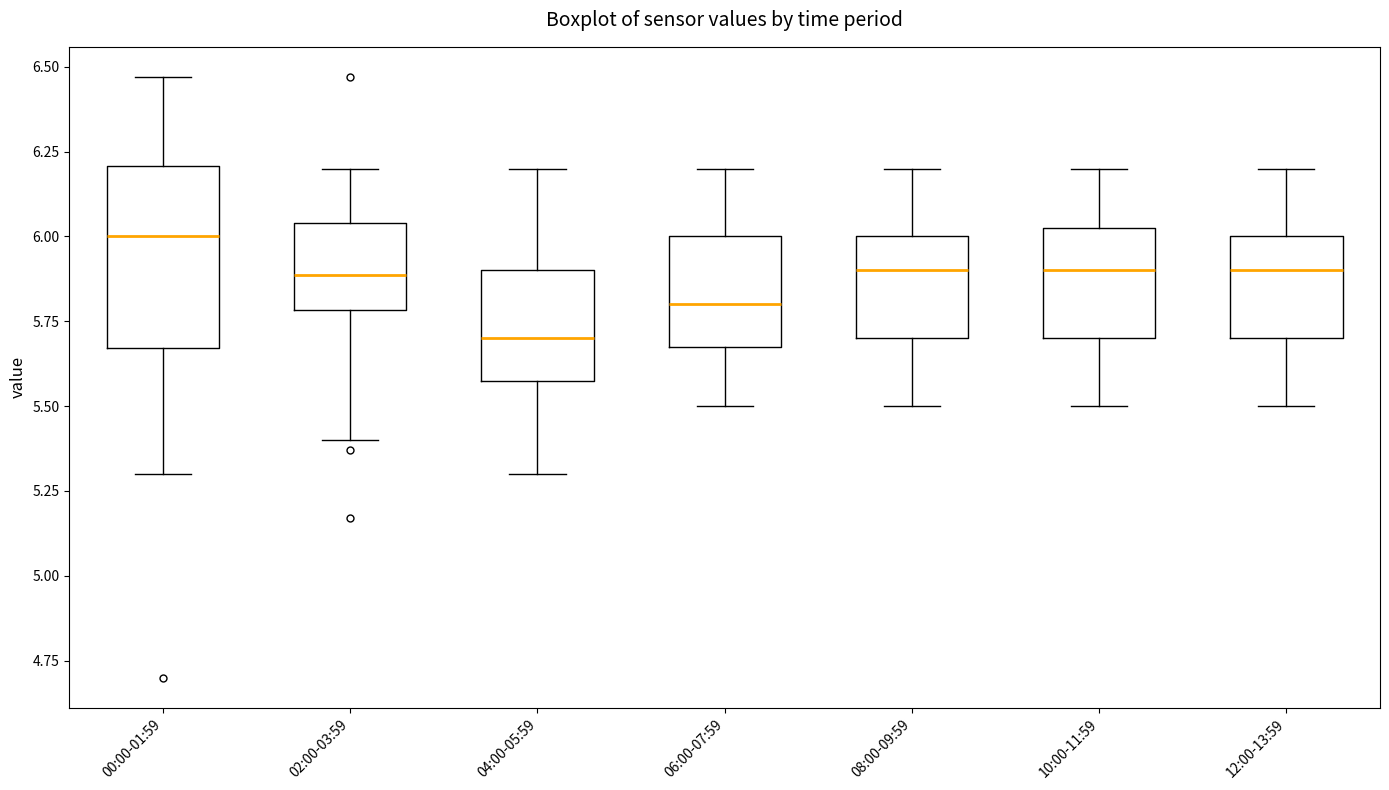

Reading left to right, read every box against the y-axis: the position of its median line, the range the box covers, and the ends of its whiskers. The values are not printed on the chart, so give them approximately, as read against the axis.

00:00-01:59: median 6.00, box 5.65 to 6.20, whiskers 5.30 to 6.45
02:00-03:59: median 5.90, box 5.80 to 6.05, whiskers 5.40 to 6.20
04:00-05:59: median 5.70, box 5.60 to 5.90, whiskers 5.30 to 6.20
06:00-07:59: median 5.80, box 5.70 to 6.00, whiskers 5.50 to 6.20
08:00-09:59: median 5.90, box 5.70 to 6.00, whiskers 5.50 to 6.20
10:00-11:59: median 5.90, box 5.70 to 6.05, whiskers 5.50 to 6.20
12:00-13:59: median 5.90, box 5.70 to 6.00, whiskers 5.50 to 6.20